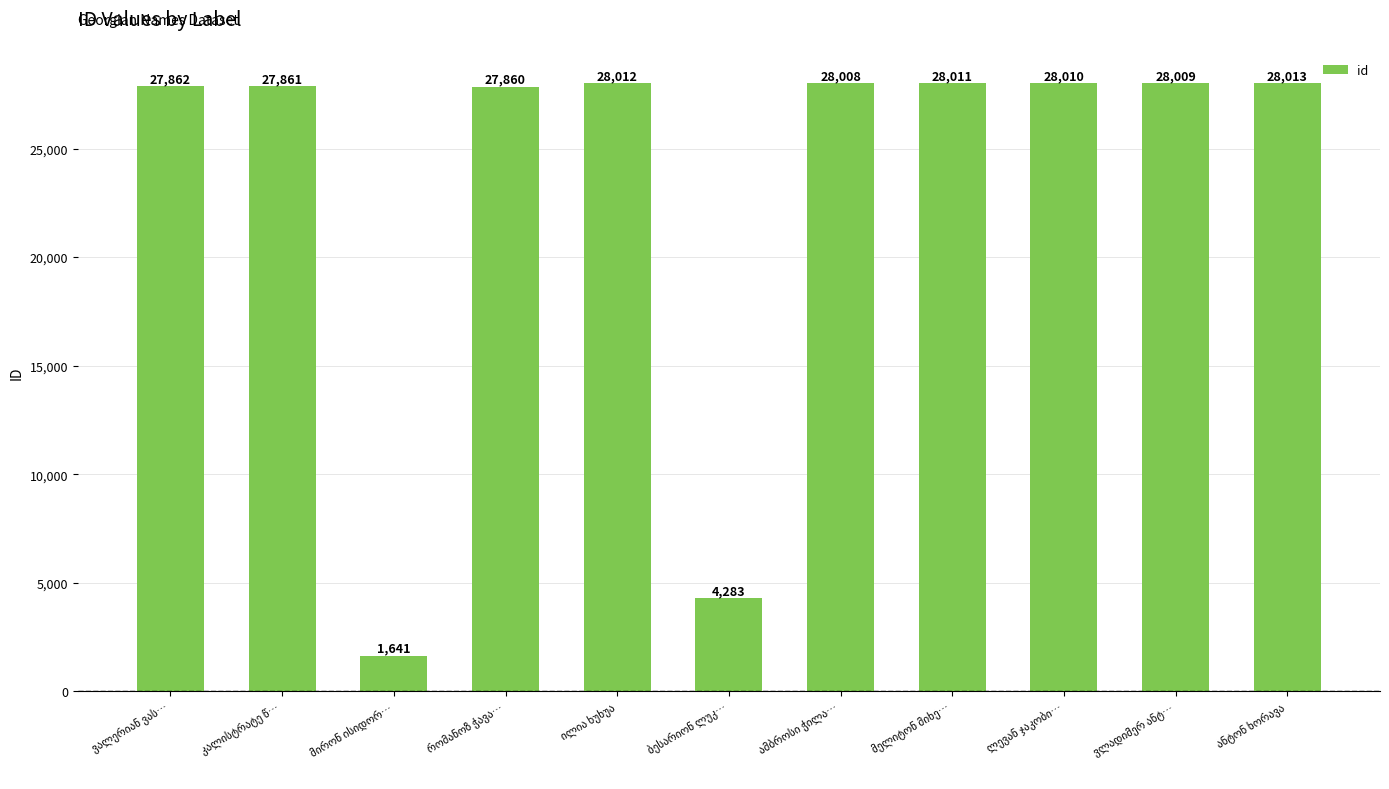

What is the sum of all values?

257570